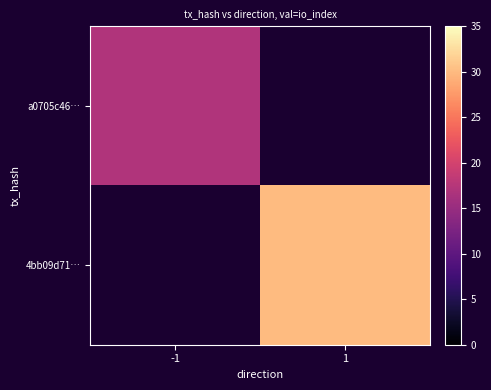

Between -1 and 1, which is larger?

1